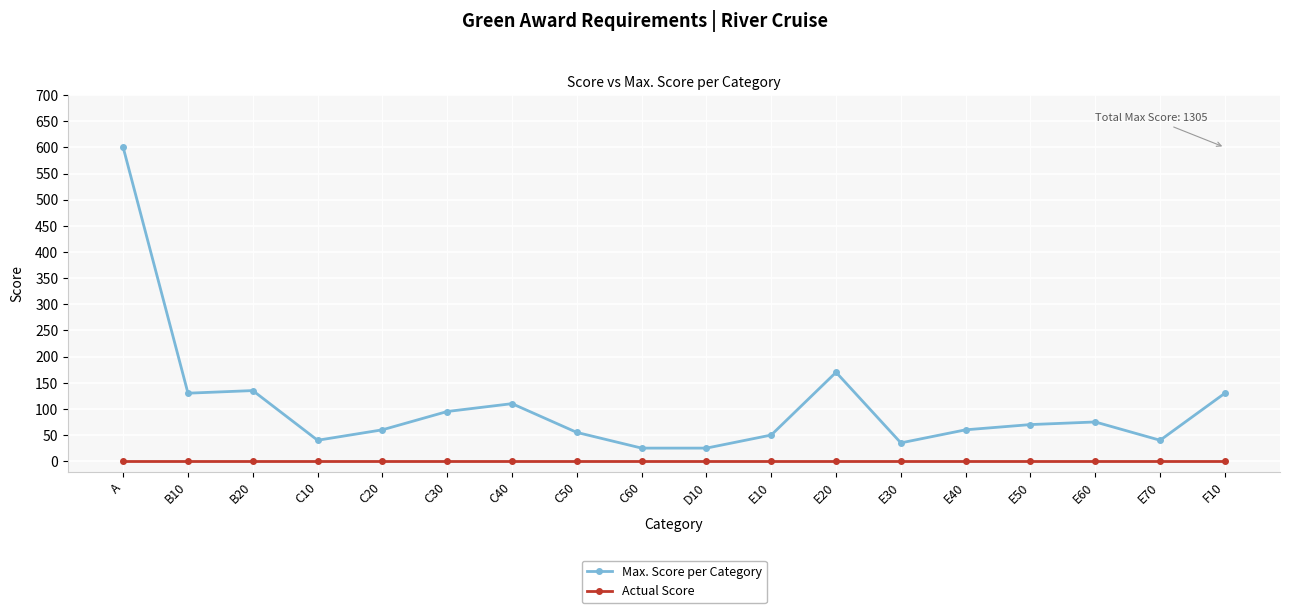

What are all the series names shown in the legend?

Max. Score per Category, Actual Score